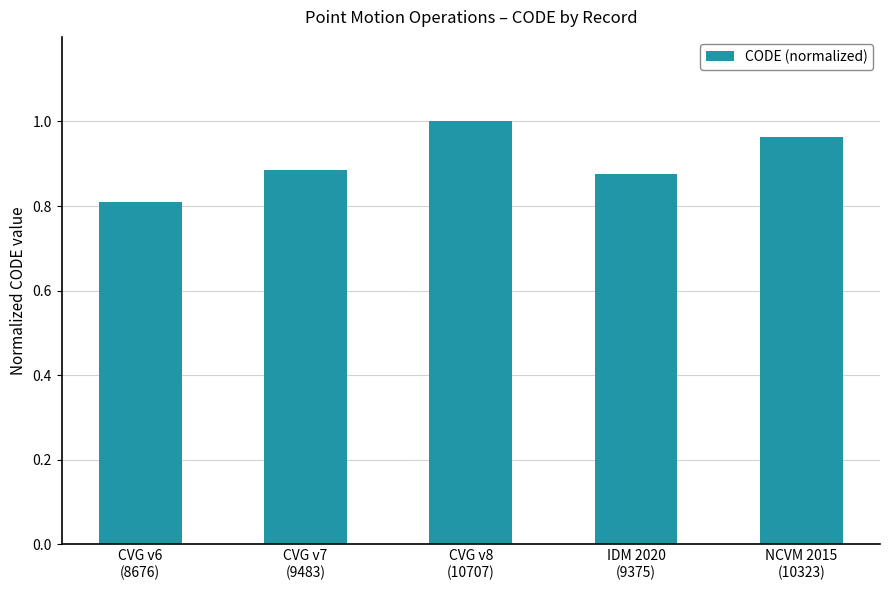

Which label corresponds to the smallest value in the chart?

CVG v6
(8676)